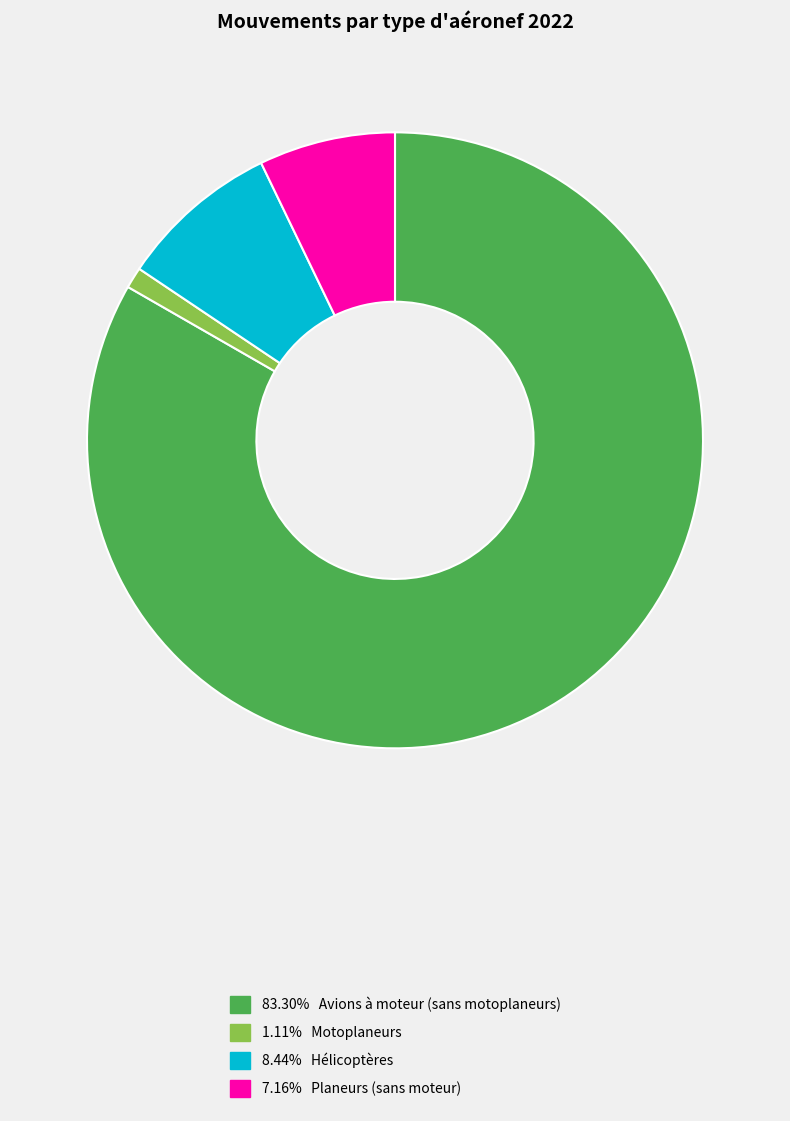

Does 83.30% Avions à moteur (sans motoplaneurs) represent more than half of the total?

Yes